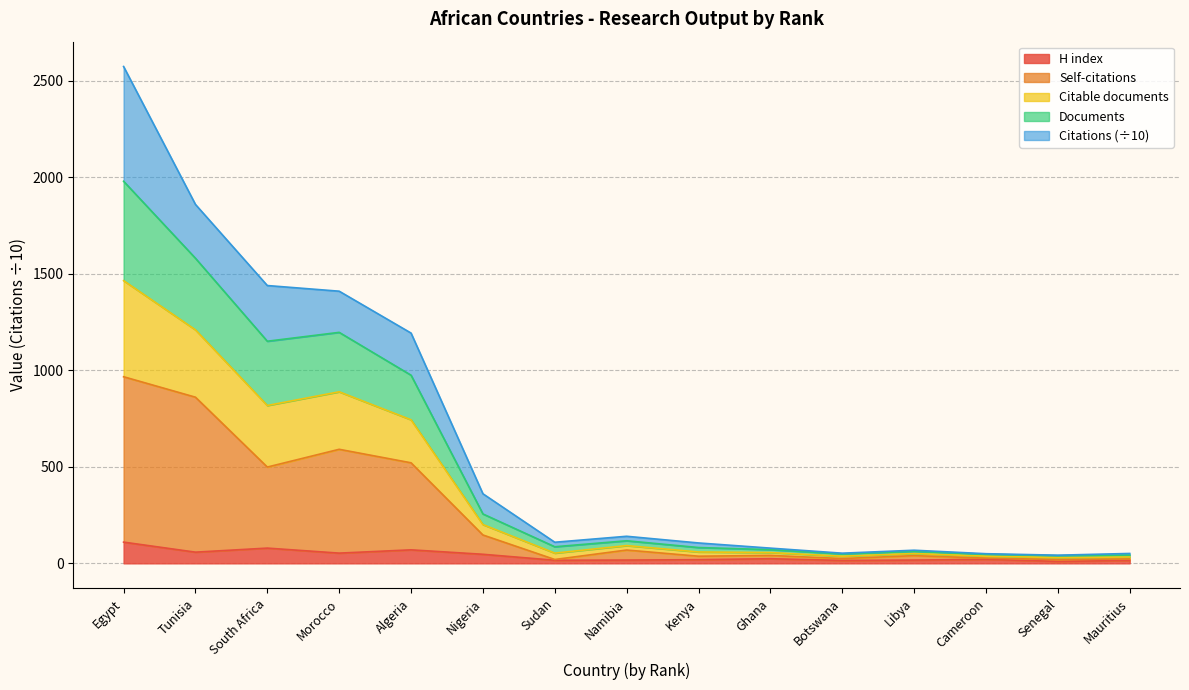

What is the total value across all series at Tunisia?

1859.9